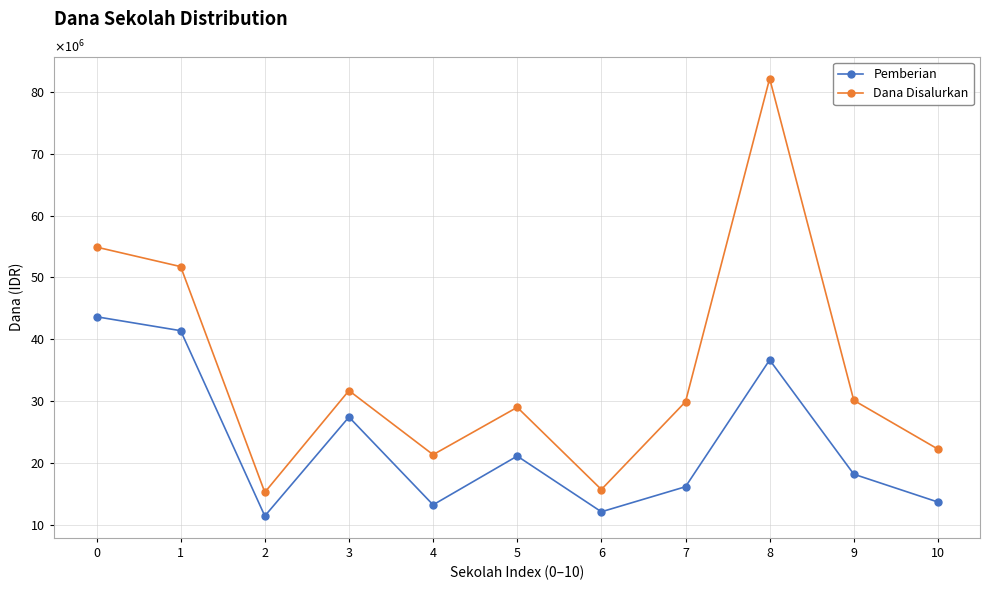

What is the sum of all Pemberian values?

255375000